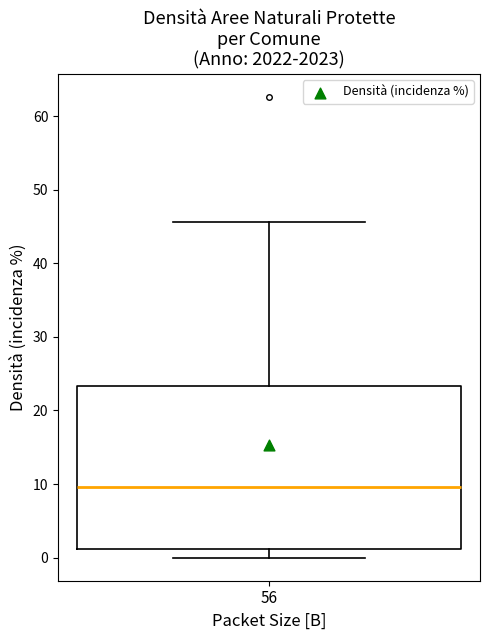

Where does the median line of the box at x = 56 sit on the y-axis? The values are not printed on the chart, so give them approximately, as read against the axis.

10